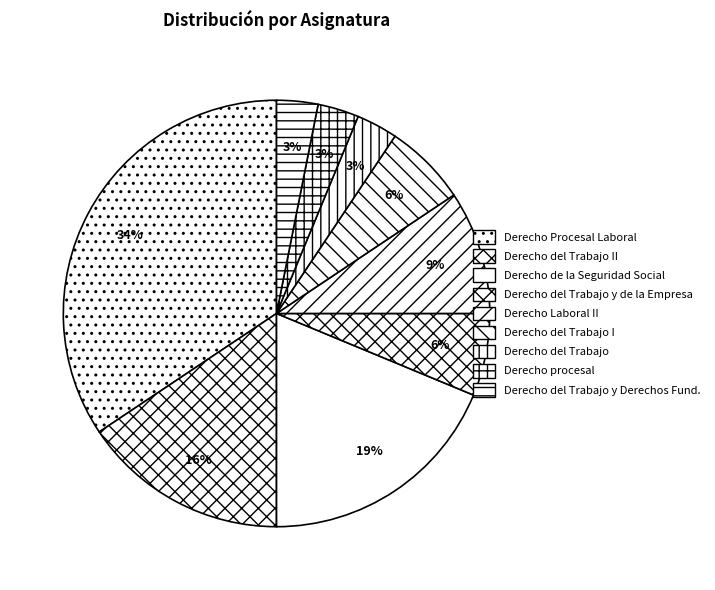

What is the ratio of the value at Derecho del Trabajo I to the value at Derecho de la Seguridad Social?

0.3